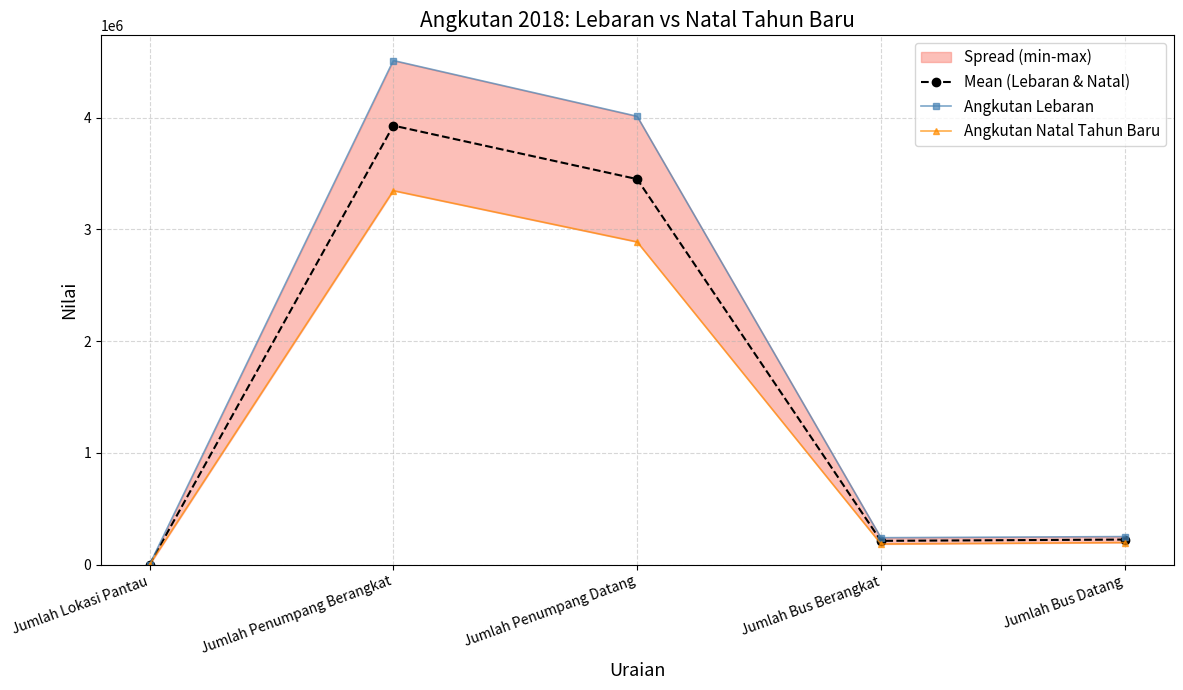

Reading left to right, what are all the values shown in this chart?

Mean (Lebaran & Natal): 48.0	3927762.5	3449140.5	213319.0	224796.0
Angkutan Lebaran: 48.0	4509601.0	4010876.0	241359.0	251547.0
Angkutan Natal Tahun Baru: 48.0	3345924.0	2887405.0	185279.0	198045.0